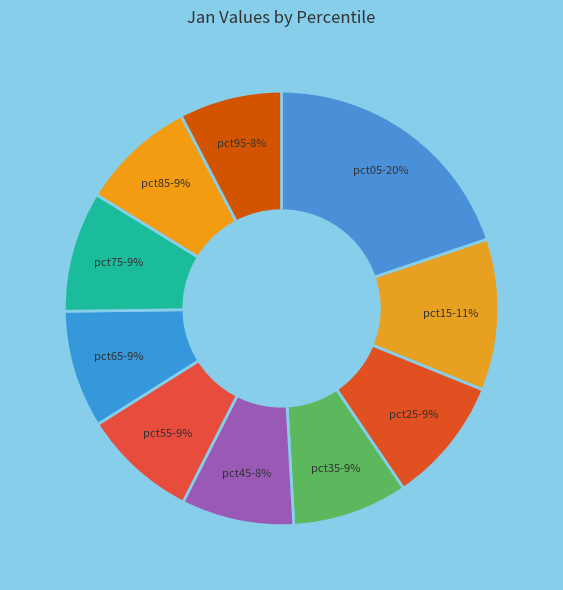

Is there any slice that represents more than half of the pie?

No